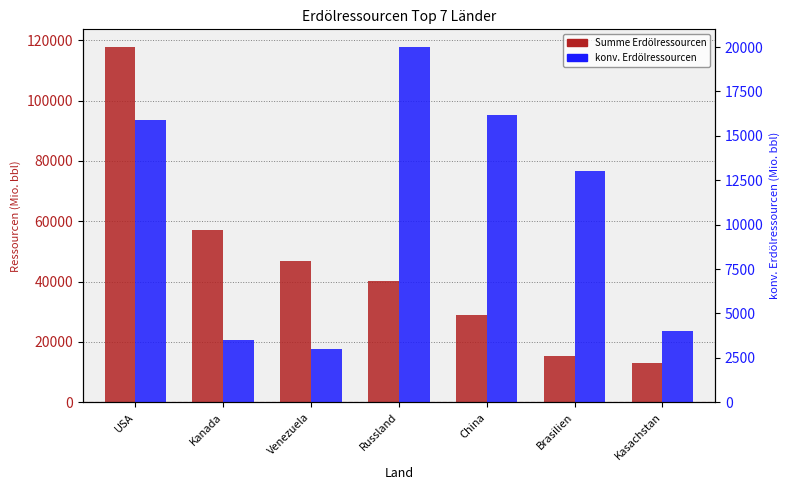

Reading left to right, list all the values displayed in this chart.

Summe Erdölressourcen: USA=117768	Kanada=57170	Venezuela=46820	Russland=40078	China=29001	Brasilien=15206	Kasachstan=12933
konv. Erdölressourcen: USA=15900	Kanada=3500	Venezuela=3000	Russland=20000	China=16200	Brasilien=13000	Kasachstan=4000